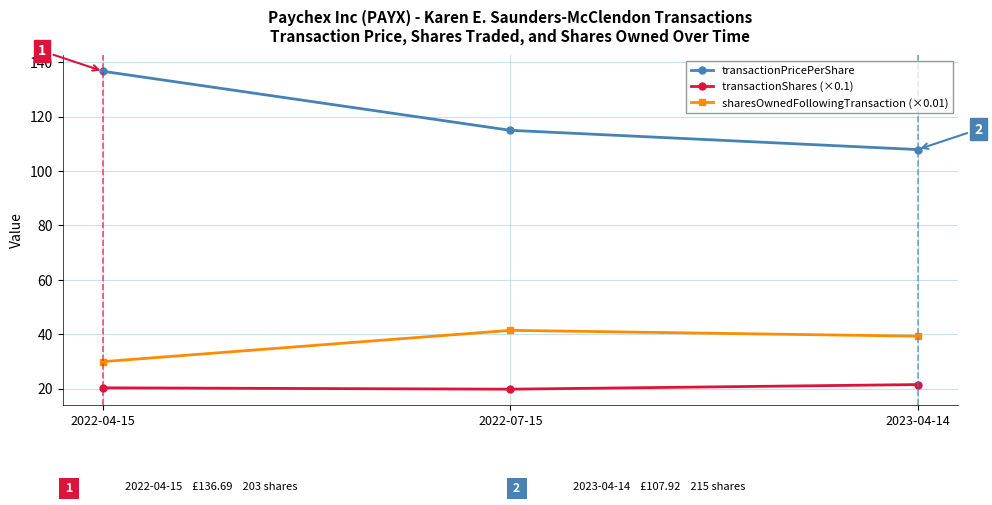

What is the label of the 3rd point from the left?

2023-04-14